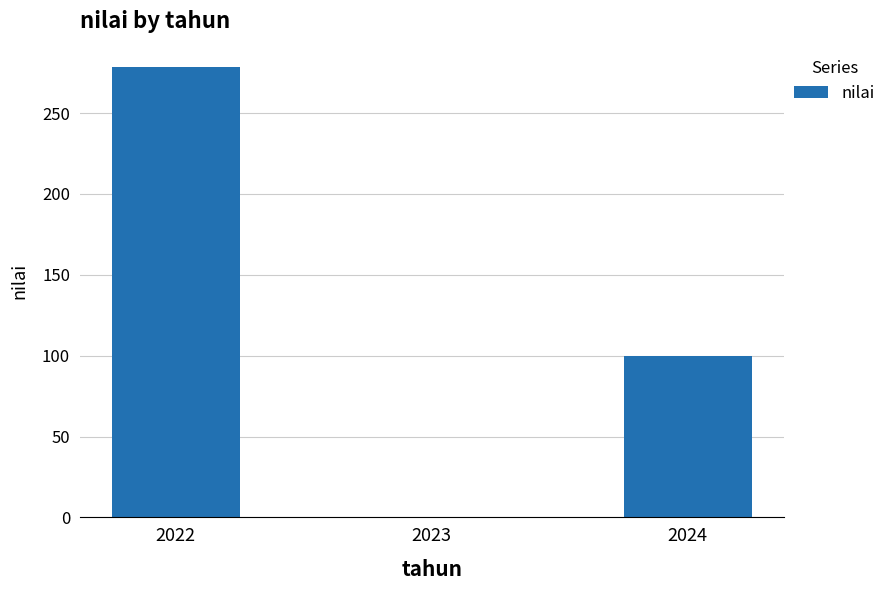

What is the average value?

126.1